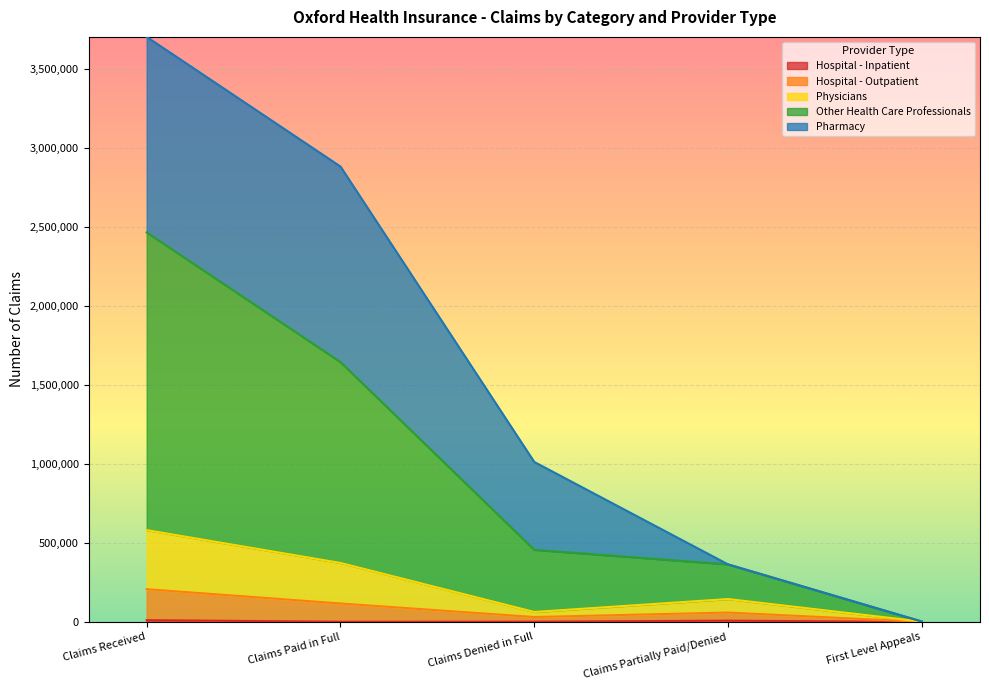

At which category is the sum across all series the highest?

Claims Received